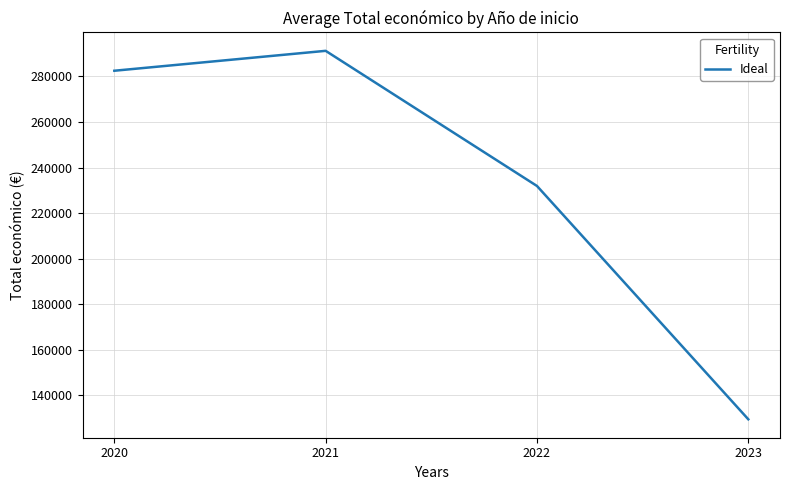

What is the sum of the values at 2023 and 2021?

420710.4